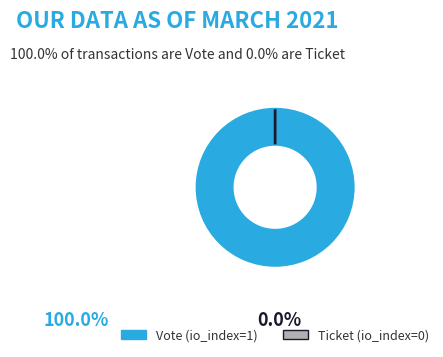

Rank the categories by value from highest to lowest.

Vote (io_index=1), Ticket (io_index=0)